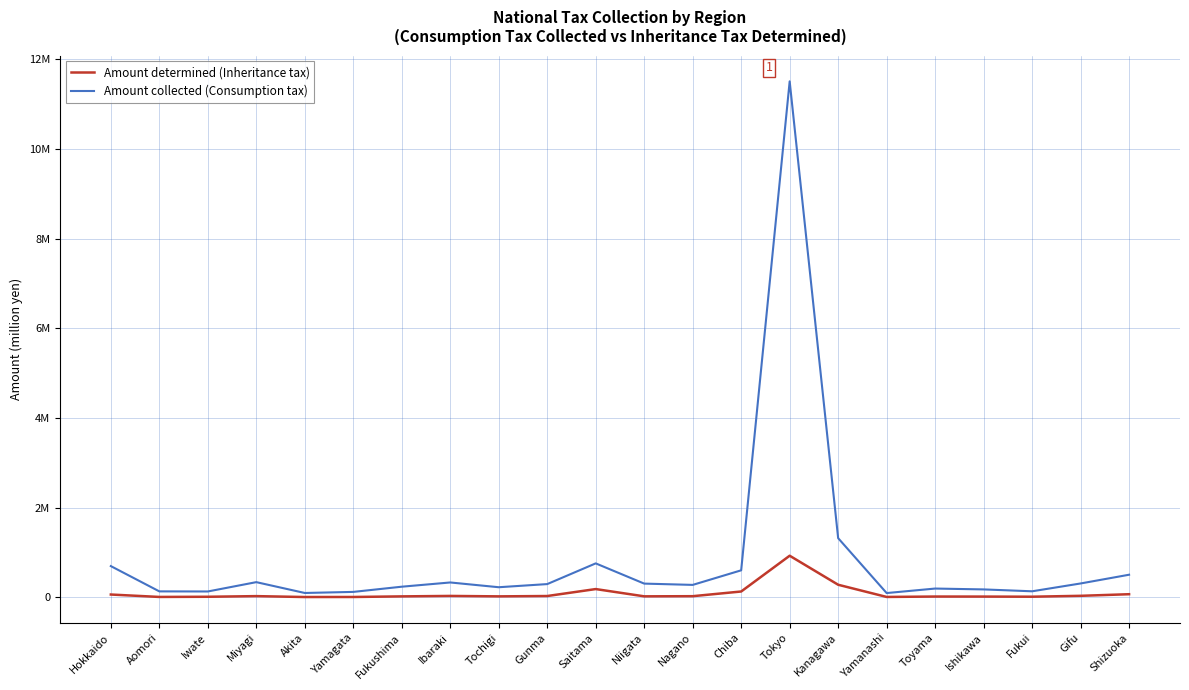

What is the difference between the Amount collected (Consumption tax) values at Ishikawa and Chiba?

425900